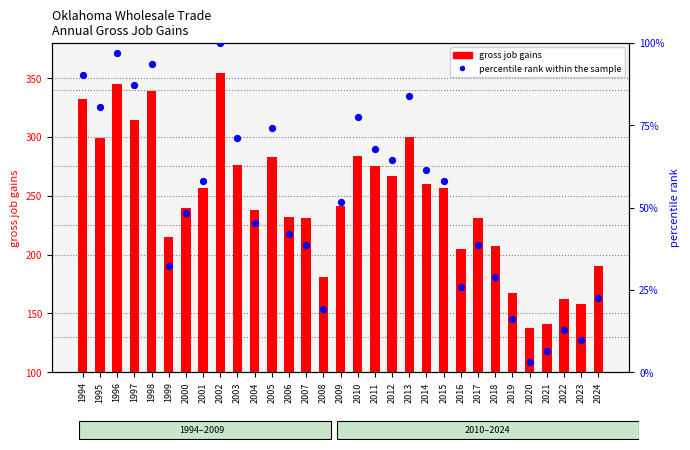

At how many categories does at least one series exceed 35?

31